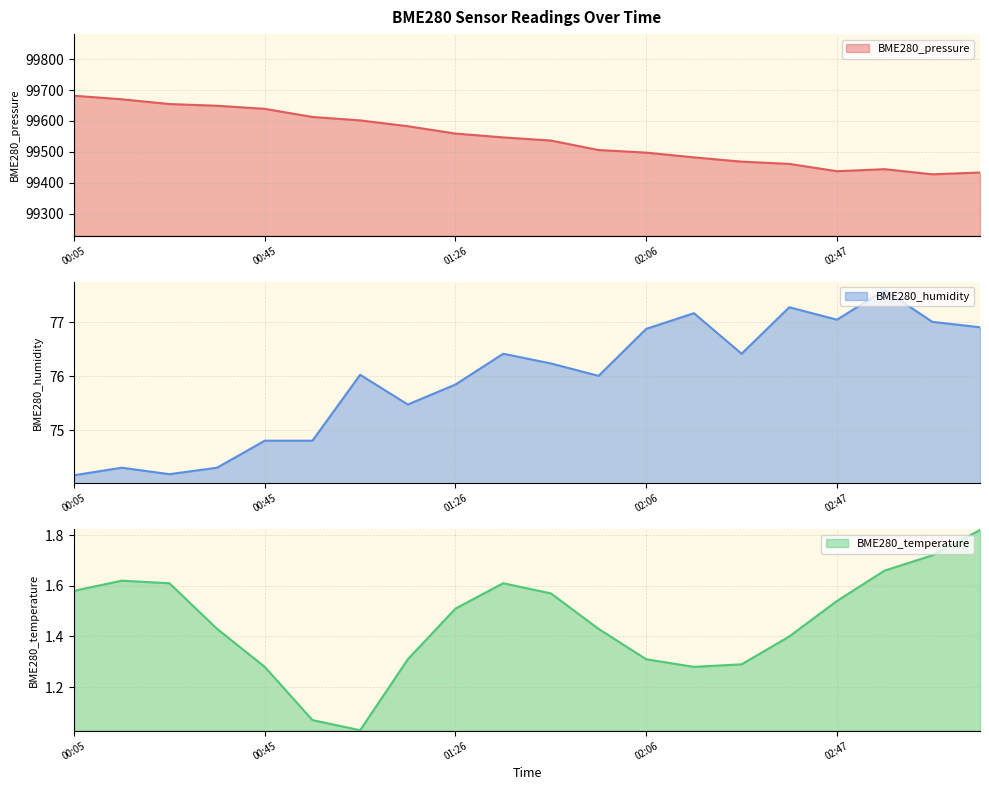

Does the chart have visible grid lines?

Yes